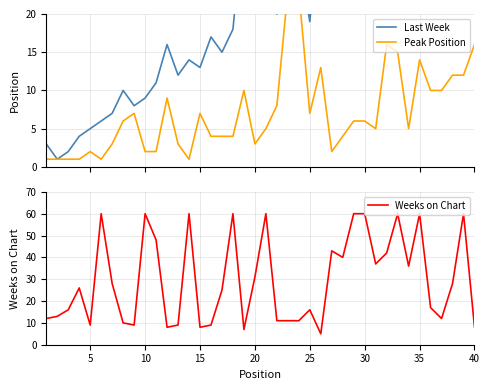

List the series in order of their peak value, lowest first.

Peak Position, Last Week, Weeks on Chart